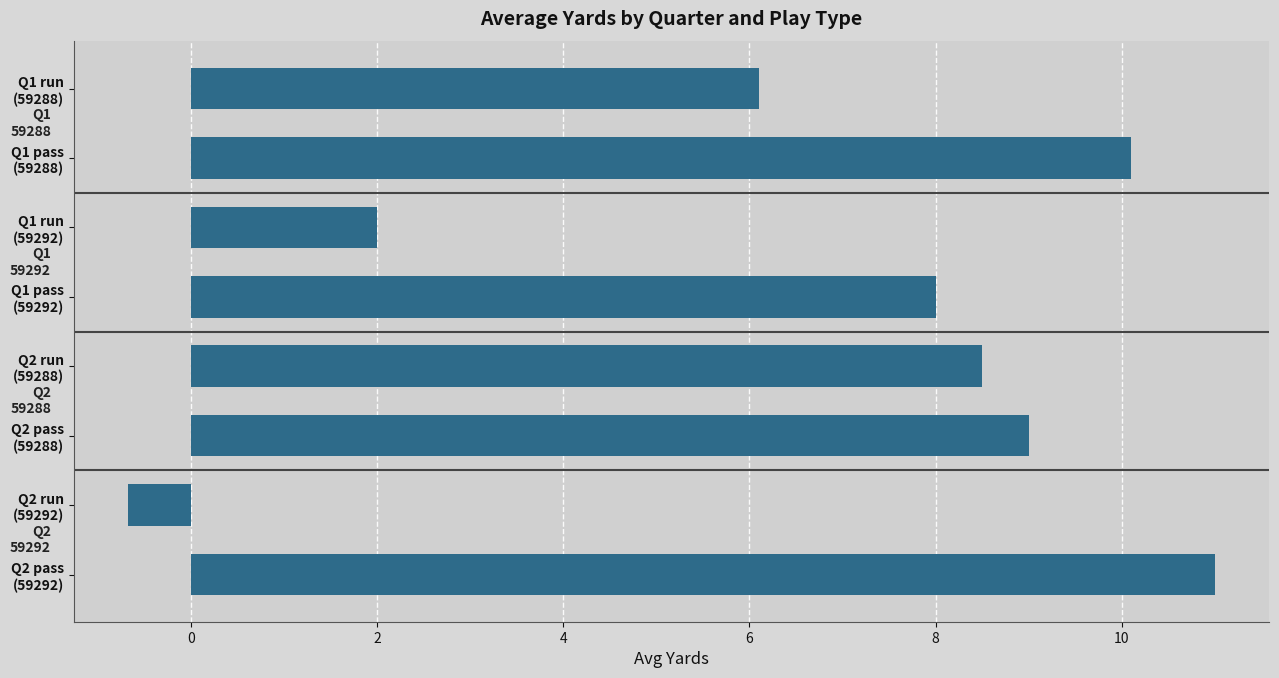

What is the average value?

6.8